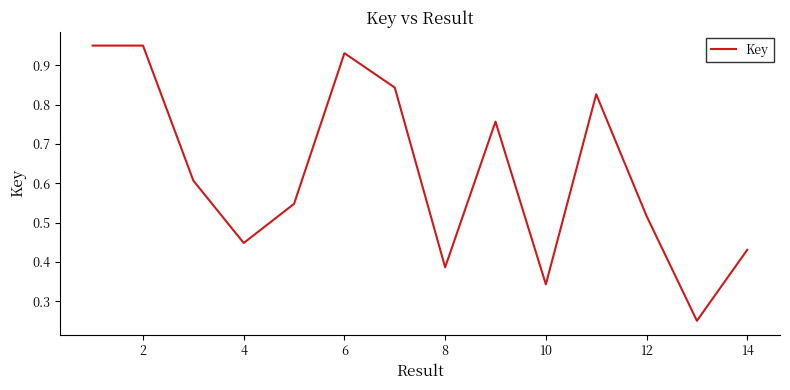

What is the average value?

0.6